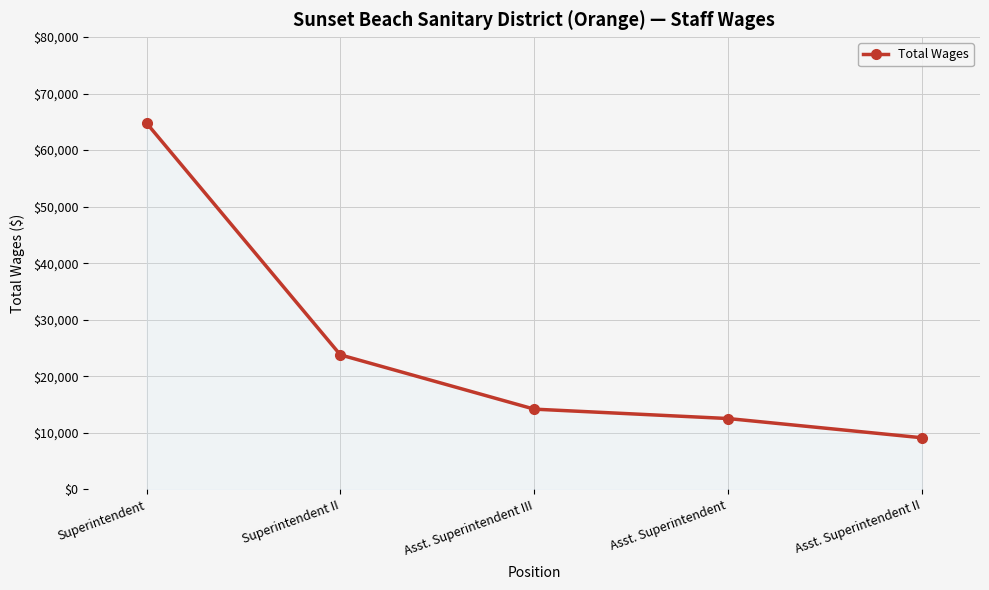

How many data points are less than 14187?

2